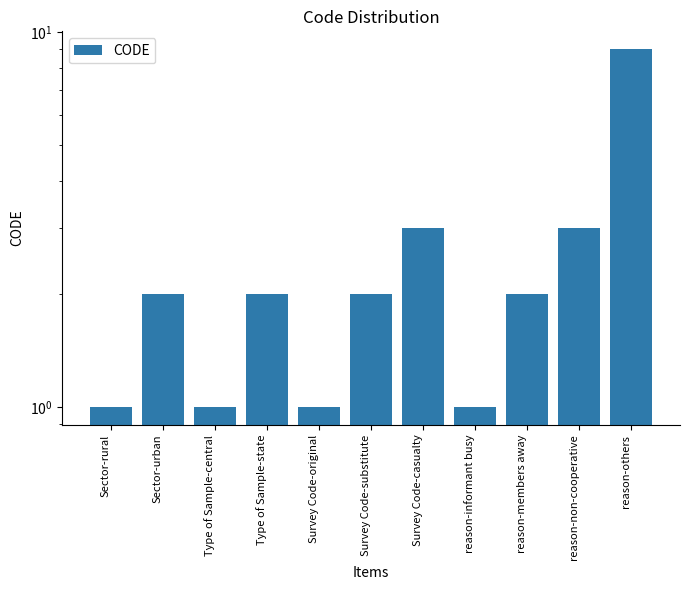

What is the label of the 1st bar from the left?

Sector-rural